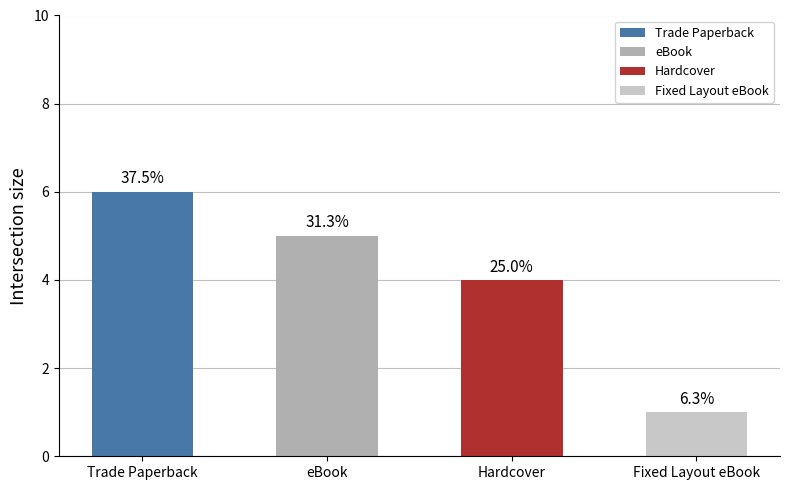

What is the change in value from Trade Paperback to Hardcover?

-2